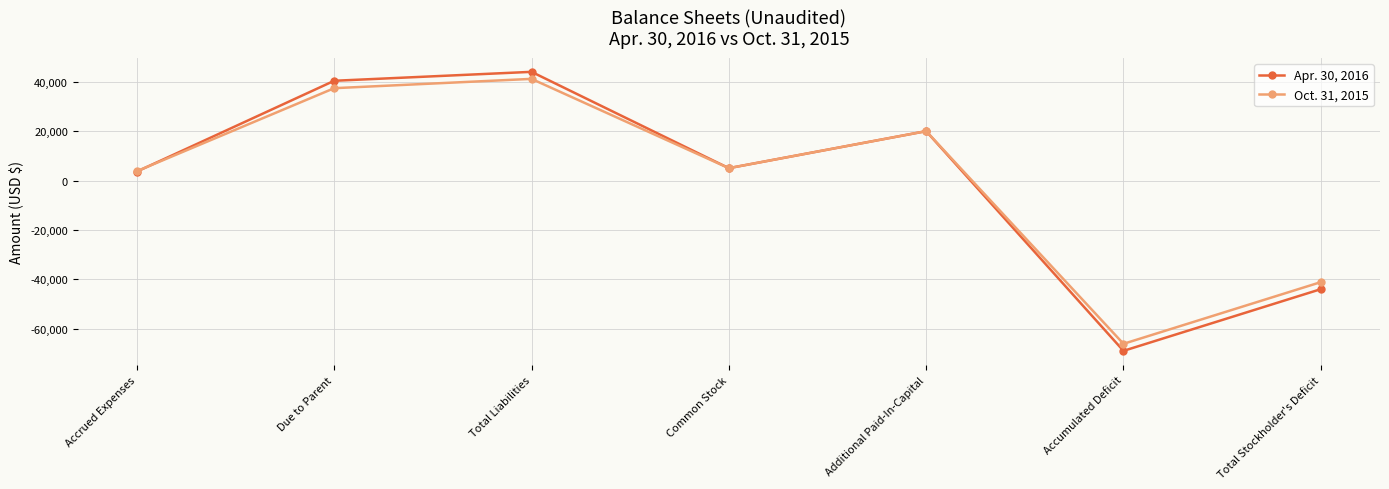

Rank the series by their maximum value, from lowest to highest.

Oct. 31, 2015, Apr. 30, 2016